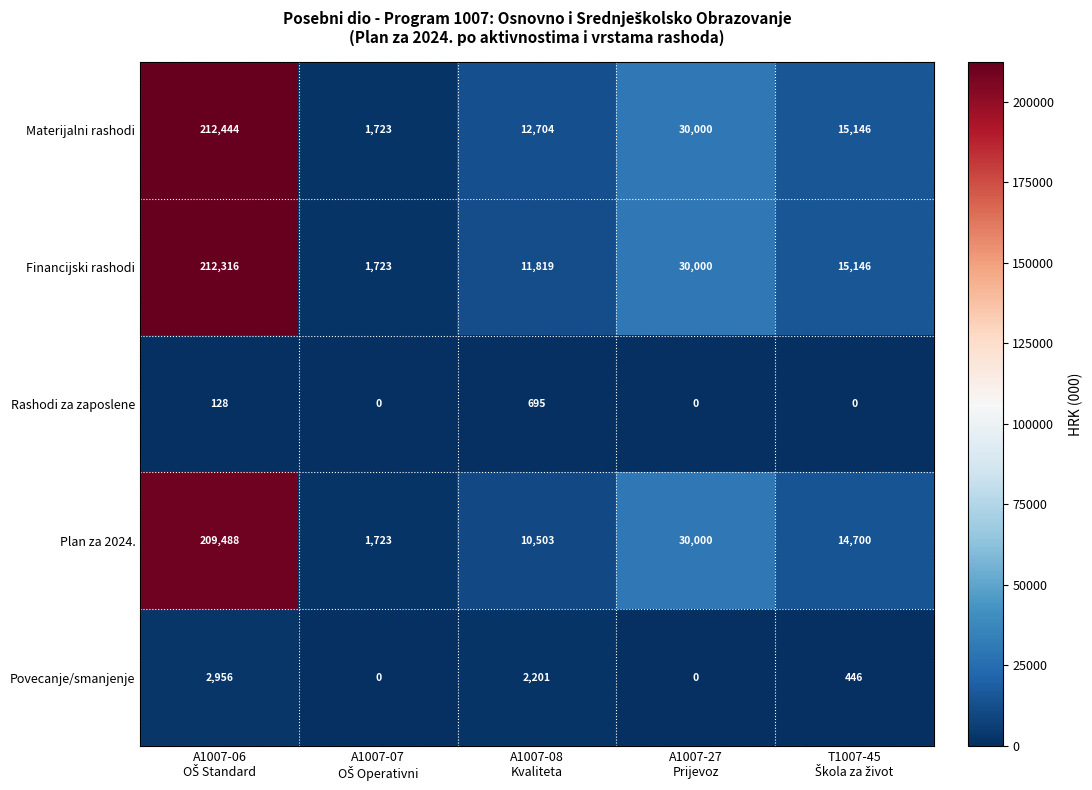

What is the difference between the maximum and second lowest values in the Rashodi za zaposlene series?

695